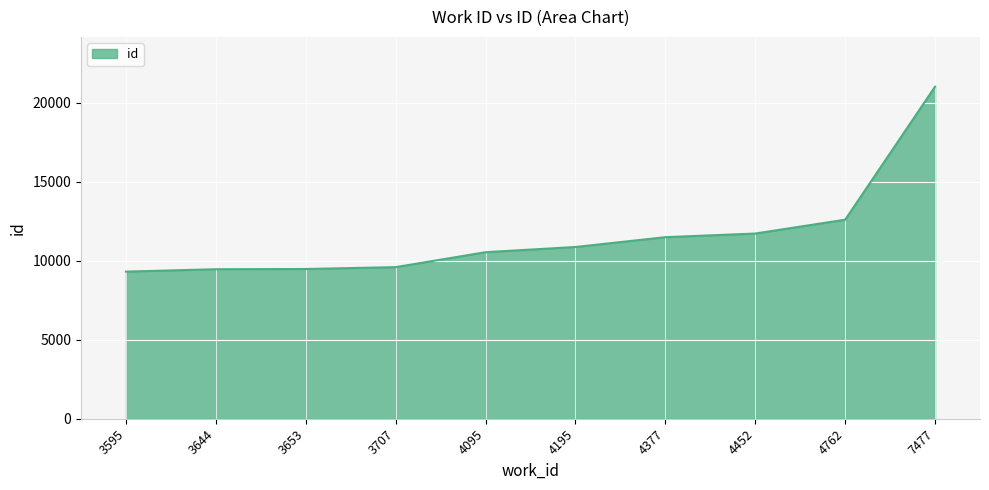

Which label corresponds to the largest value in the chart?

7477